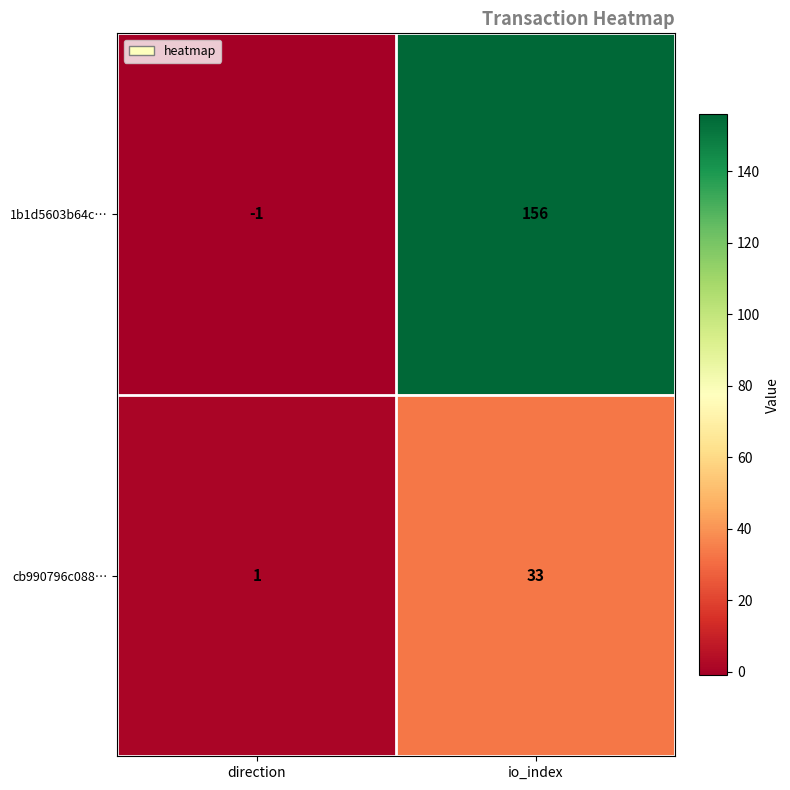

Reading left to right, list all the values displayed in this chart.

1b1d5603b64c…: direction=-1	io_index=156
cb990796c088…: direction=1	io_index=33